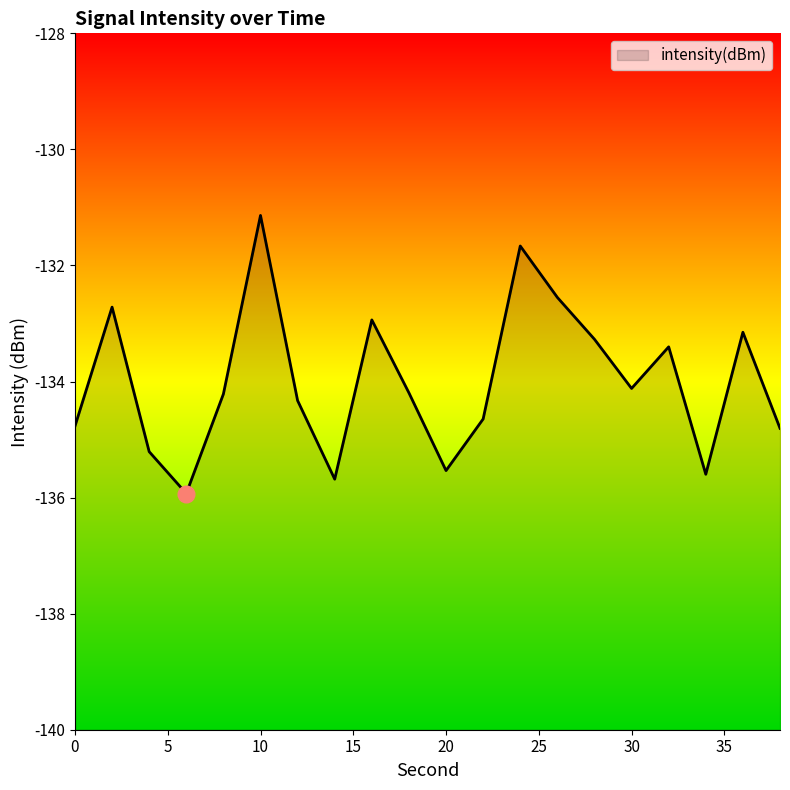

Is it true that the value at 28 is -133.3?

True